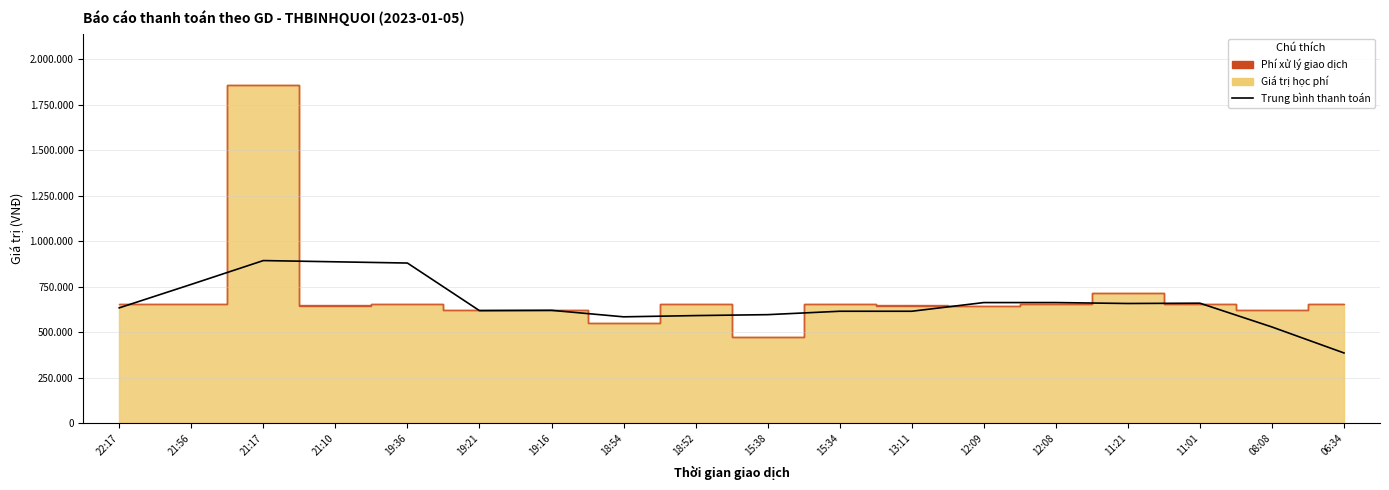

Reading right to left, list all the values displayed in this chart.

06:34=385300	08:08=528000	11:01=658700	11:21=657000	12:08=662100	12:09=662100	13:11=614400	15:34=614400	15:38=595700	18:52=590600	18:54=583800	19:16=619500	19:21=617800	19:36=879200	21:10=886000	21:17=892800	21:56=762100	22:17=633100